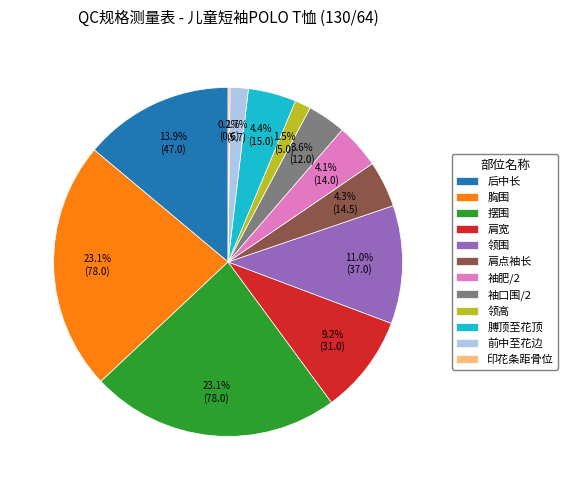

Is it true that 袖肥/2 is 15% of the pie?

False